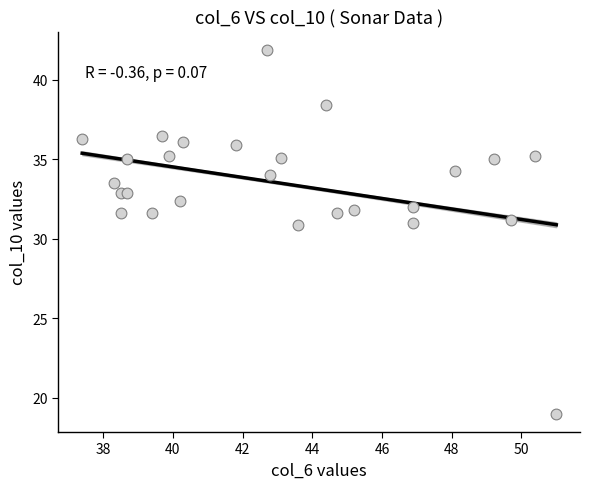

What is the range of Y values (max minus min)?

22.9